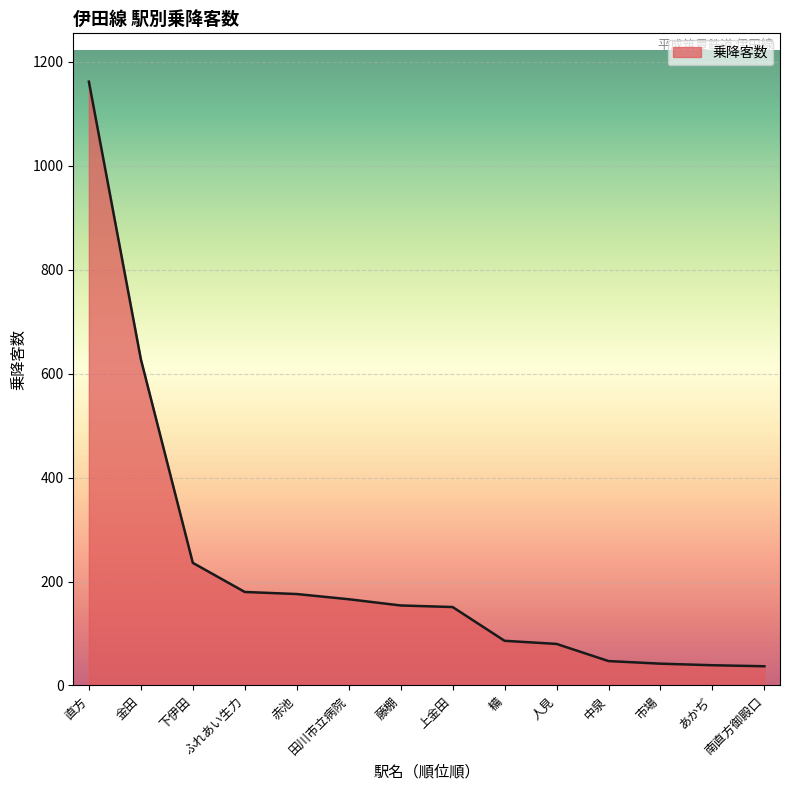

Which category has the highest value across all series?

直方